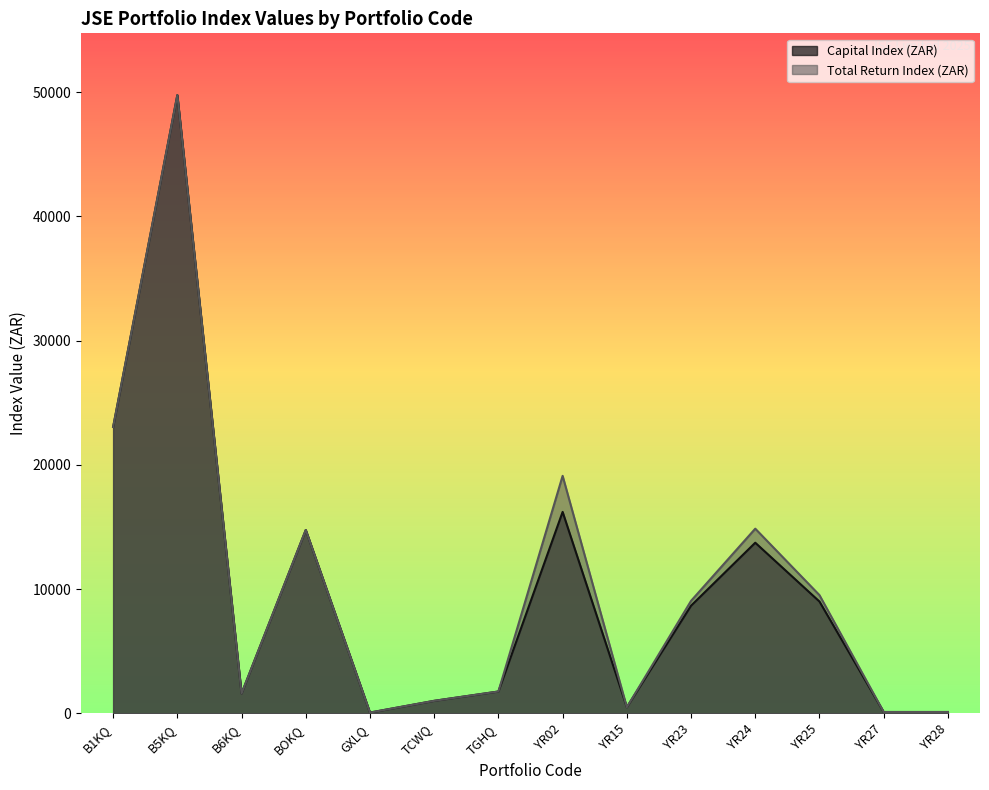

The value of Capital Index (ZAR) at B6KQ is 865.1. True or false?

False